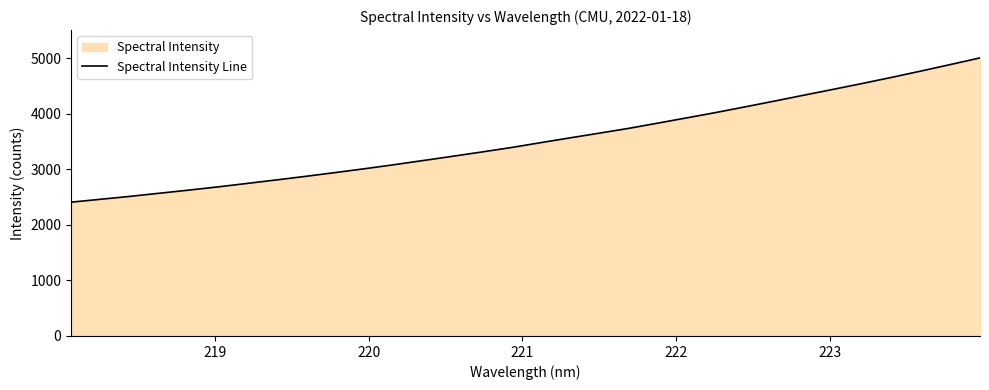

Reading right to left, transcribe all the data shown in this chart.

5009.9	4891.3	4775.0	4661.0	4551.0	4444.5	4339.5	4233.7	4129.6	4027.4	3930.4	3834.4	3739.3	3653.3	3568.6	3481.9	3394.4	3314.8	3237.0	3160.8	3085.2	3012.8	2943.7	2876.2	2811.5	2748.2	2685.7	2626.9	2570.9	2514.8	2462.6	2410.5